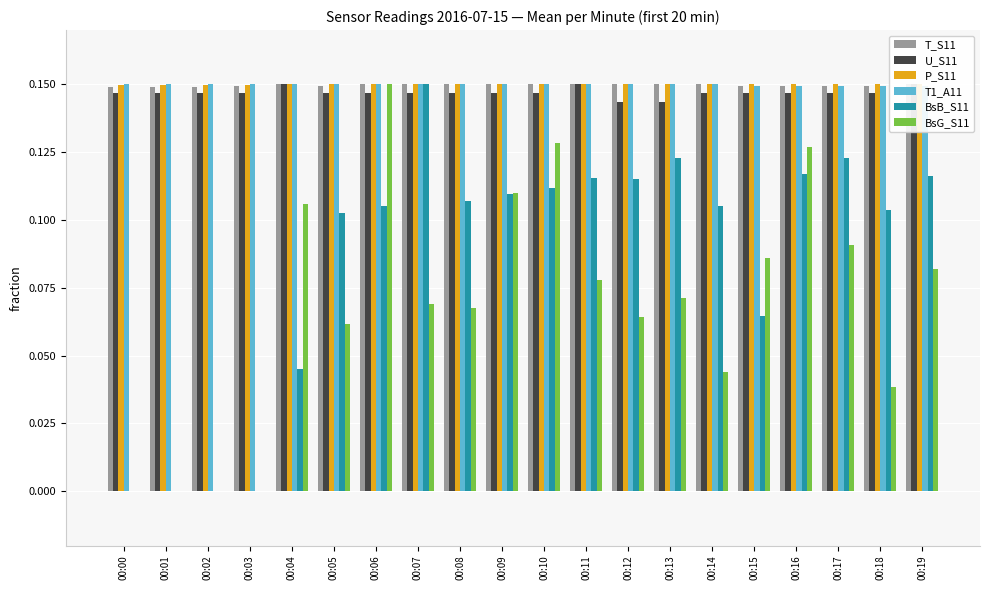

Rank the series by their maximum value, from highest to lowest.

T_S11, U_S11, P_S11, T1_A11, BsB_S11, BsG_S11